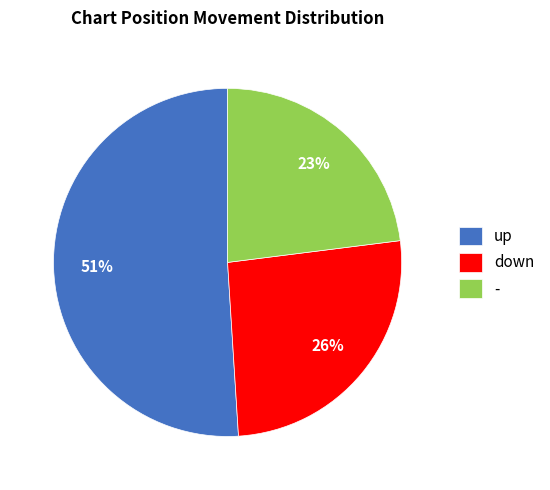

To the nearest percent, what is the combined percentage of down and up?

77%